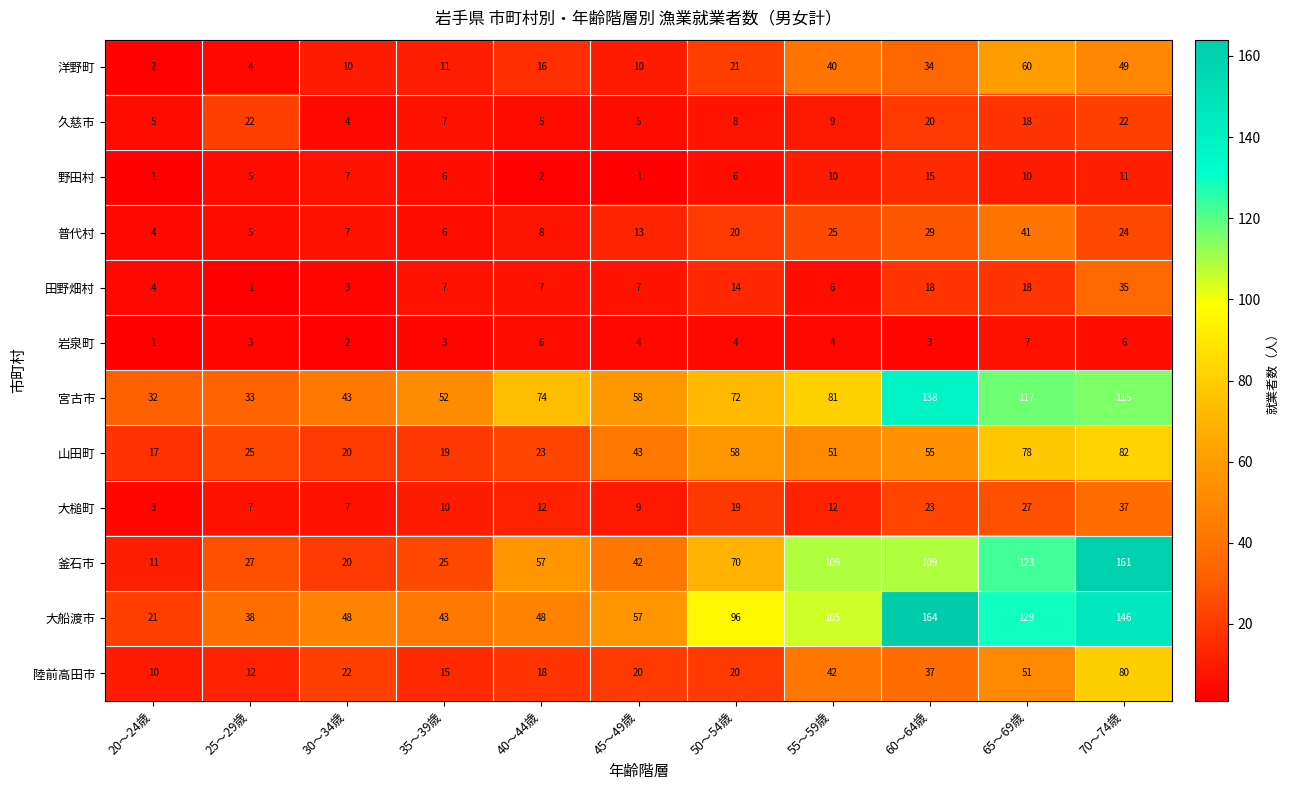

Between 45～49歳 and 60～64歳, which series saw the biggest shift?

大船渡市